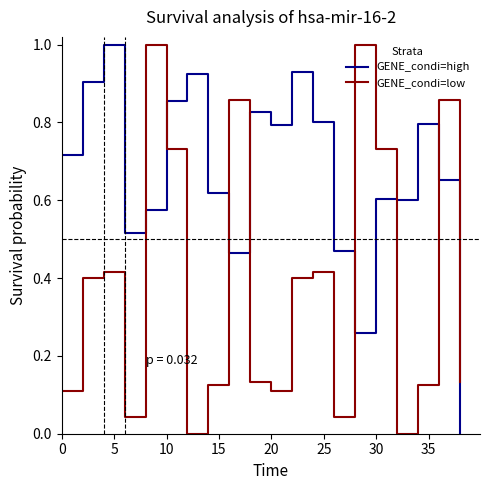

How many categories are shown in the chart?

20